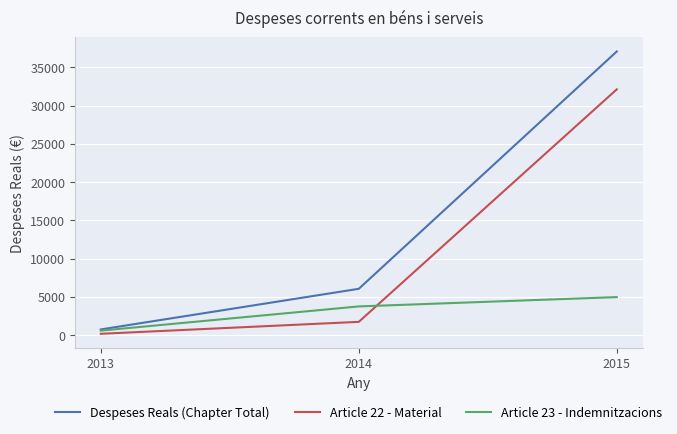

How many categories are shown in the chart?

3